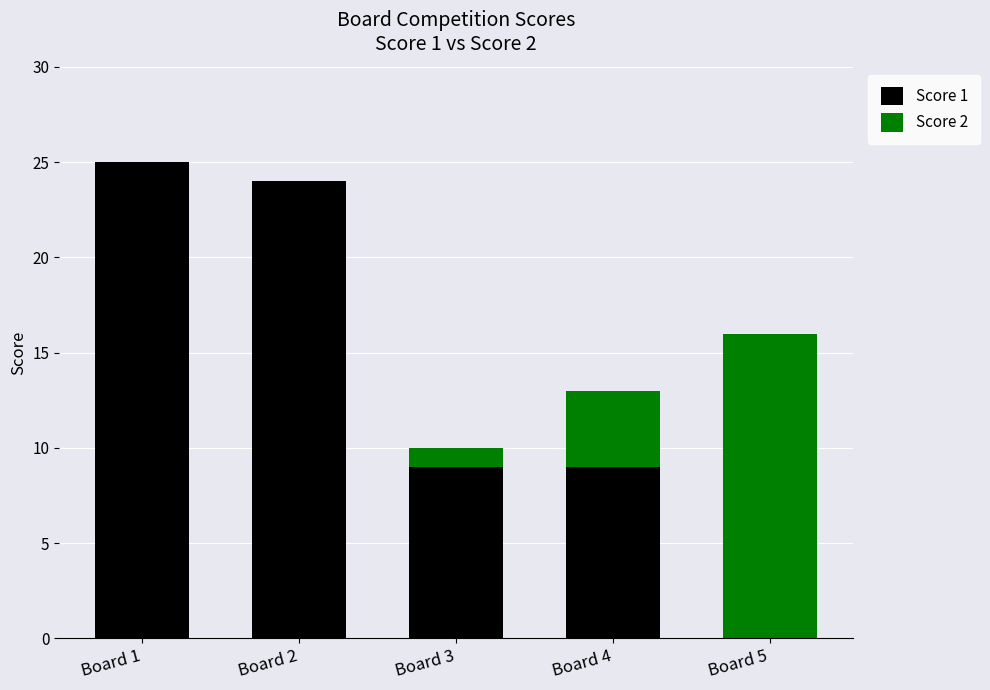

What is the total value across all series at Board 2?

24